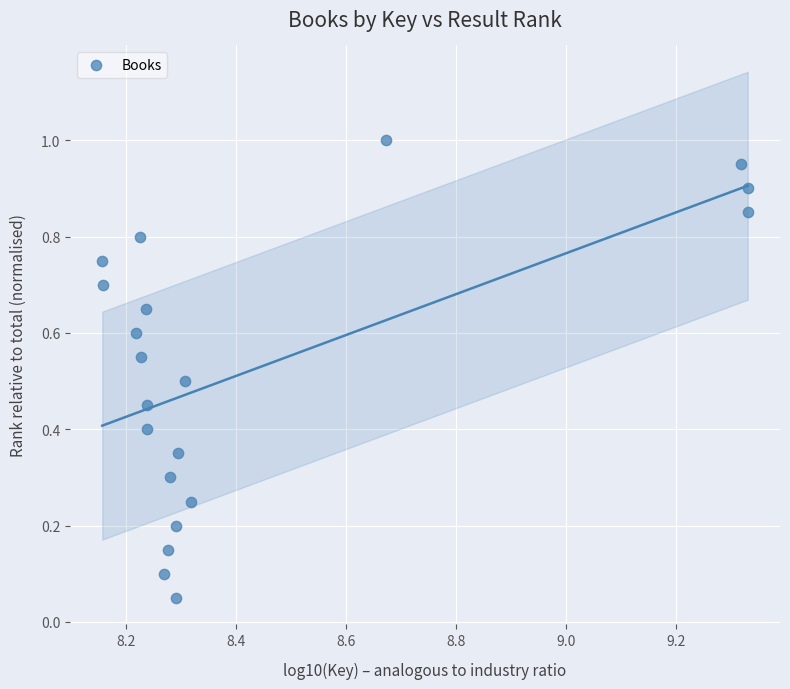

What is the range of X values (max minus min)?

1.2